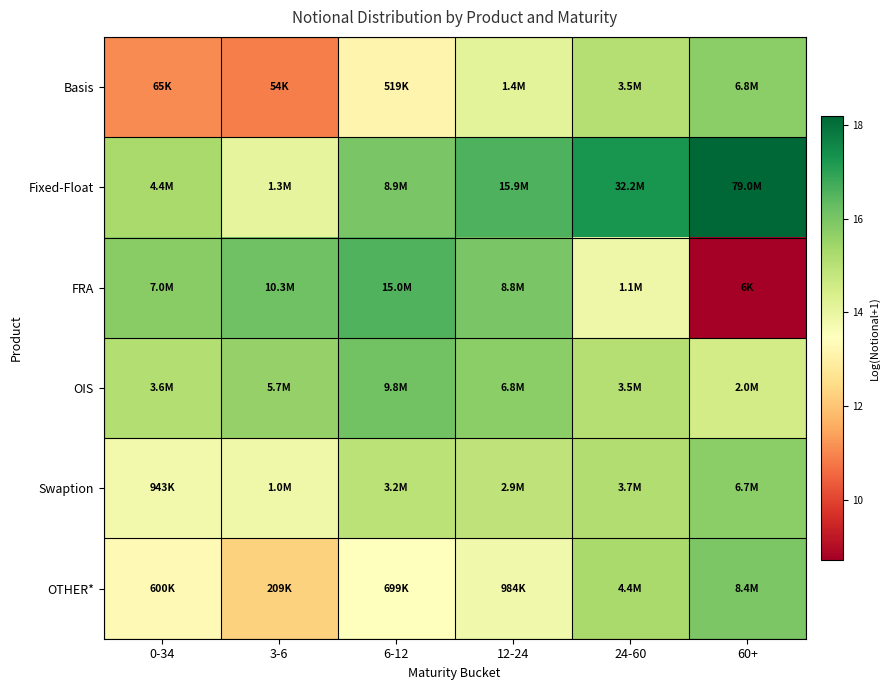

At 24-60, list the series in order from largest to smallest.

Fixed-Float, OTHER*, Swaption, Basis, OIS, FRA